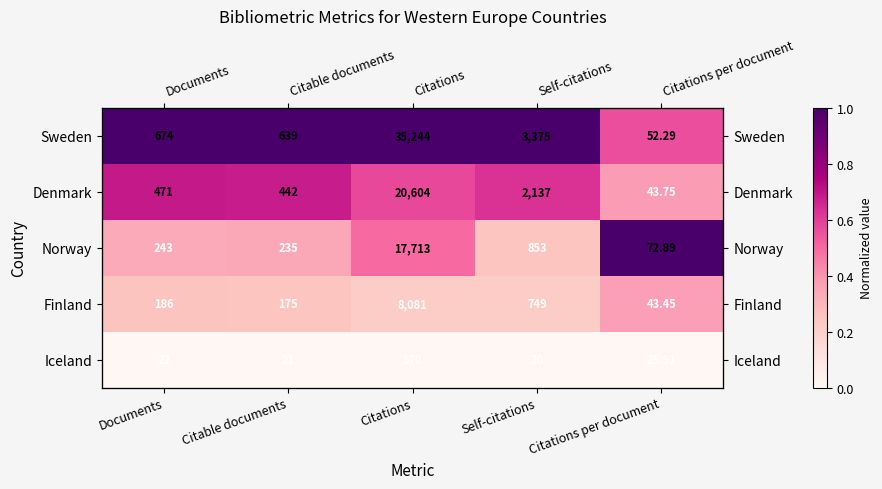

What is the total value across all series at Self-citations?

2.1